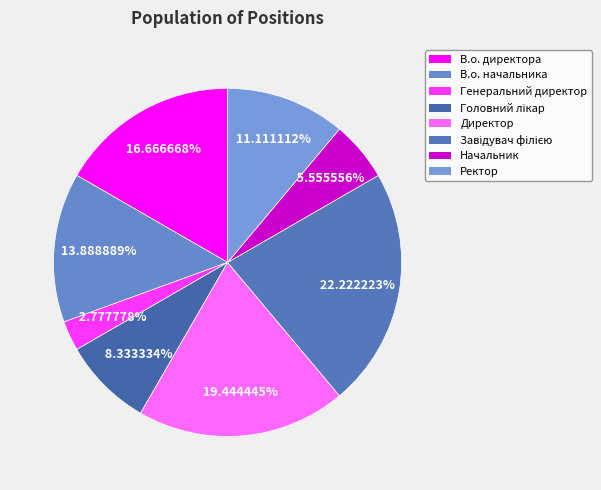

Approximately how many times larger is the value at В.о. начальника compared to Головний лікар?

1.7